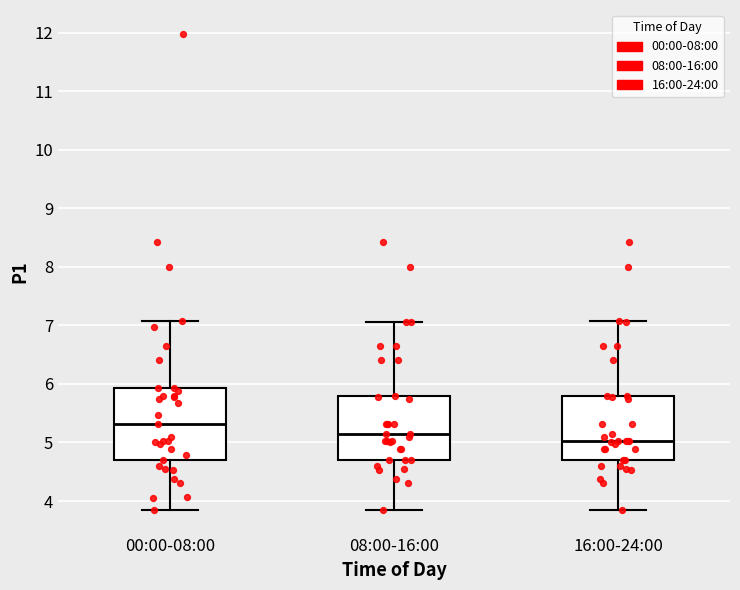

Where does the lower whisker of the box for 16:00-24:00 end on the y-axis? The values are not printed on the chart, so give them approximately, as read against the axis.

3.9